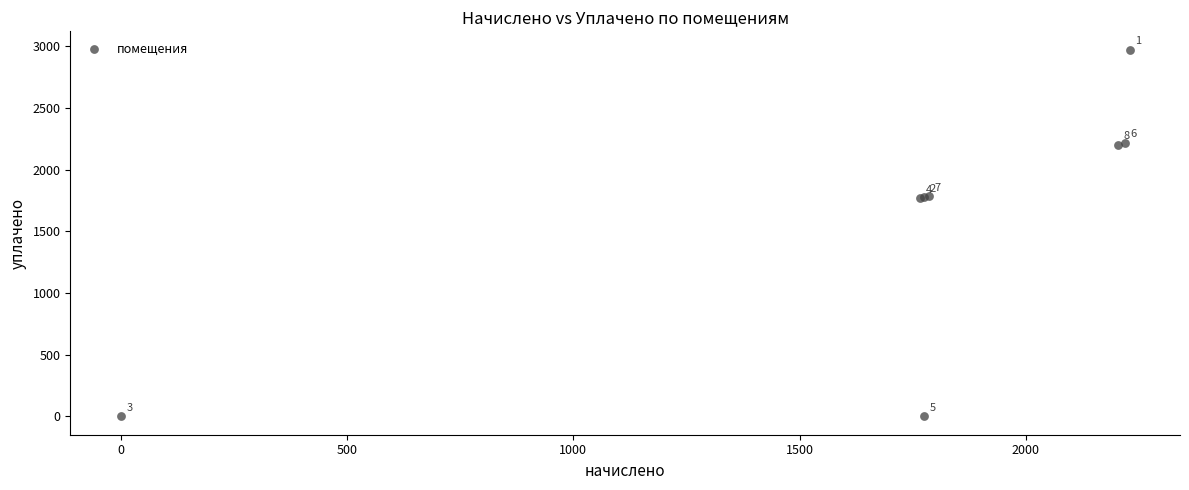

What Y value in the scatter plot is closest to 1485?

1767.0